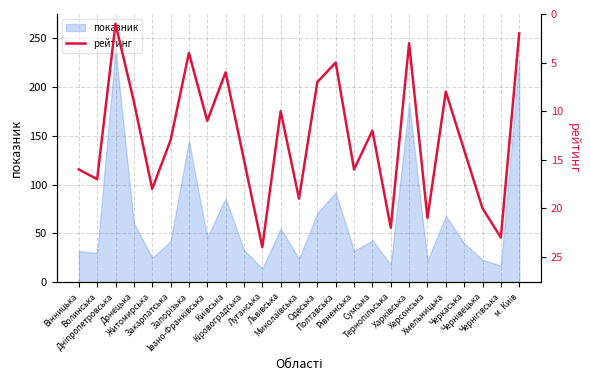

What is the minimum value shown in the chart?

1